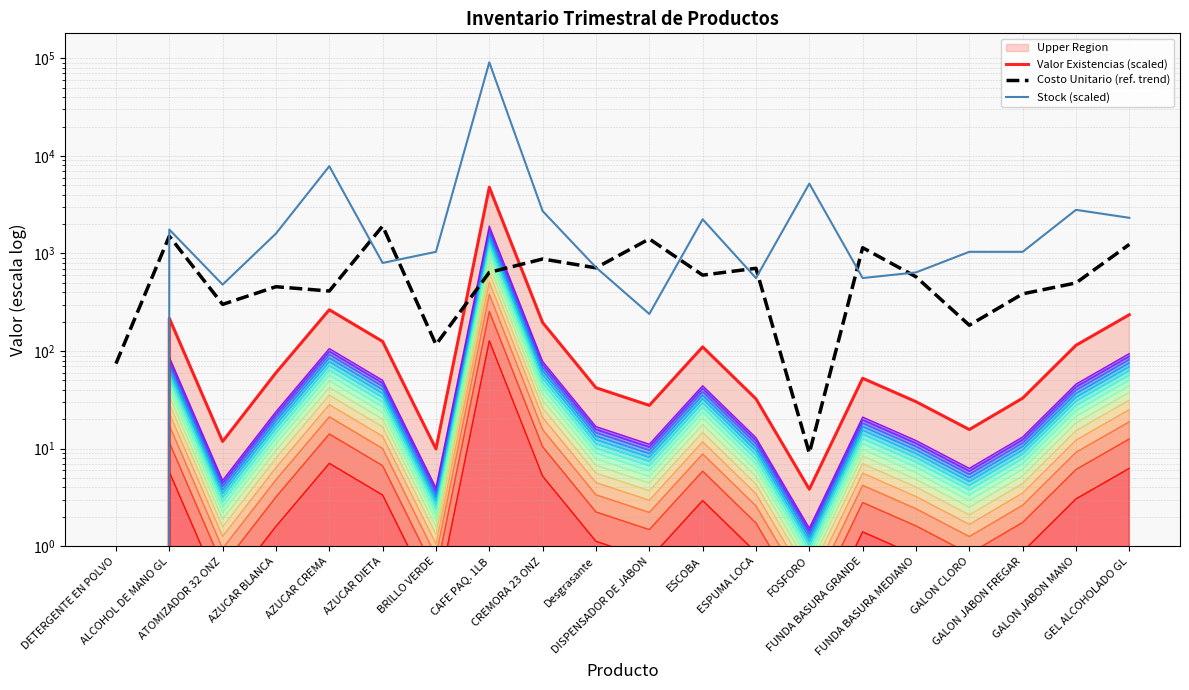

Rank the series at FOSFORO from lowest to highest value.

Valor Existencias (scaled), Costo Unitario (ref. trend), Stock (scaled)